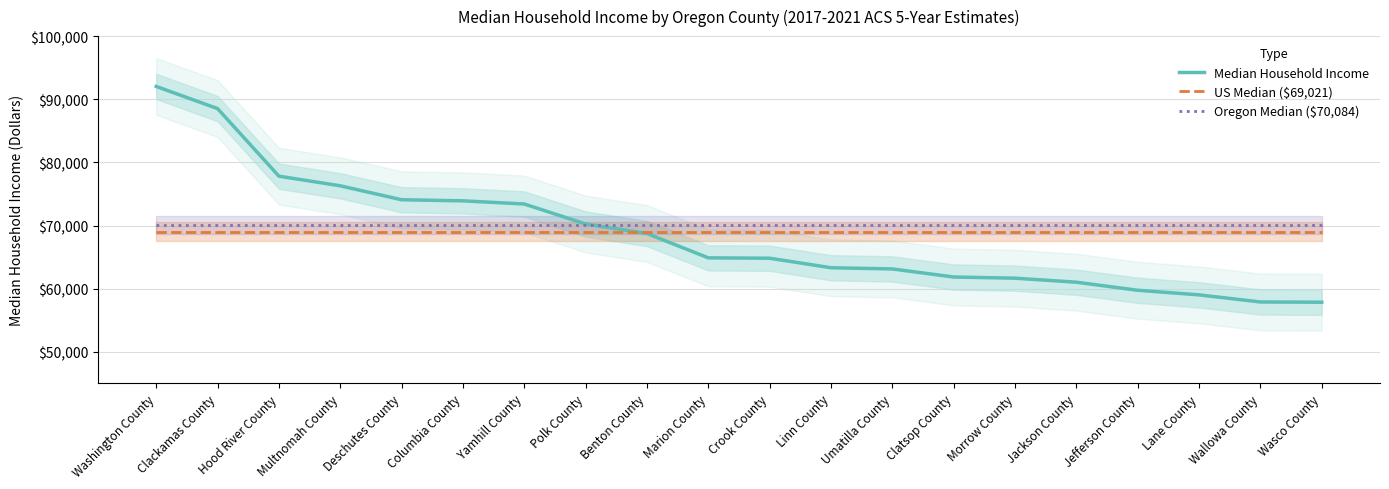

How many intersections are there between Median Household Income and Oregon Median ($70,084)?

1